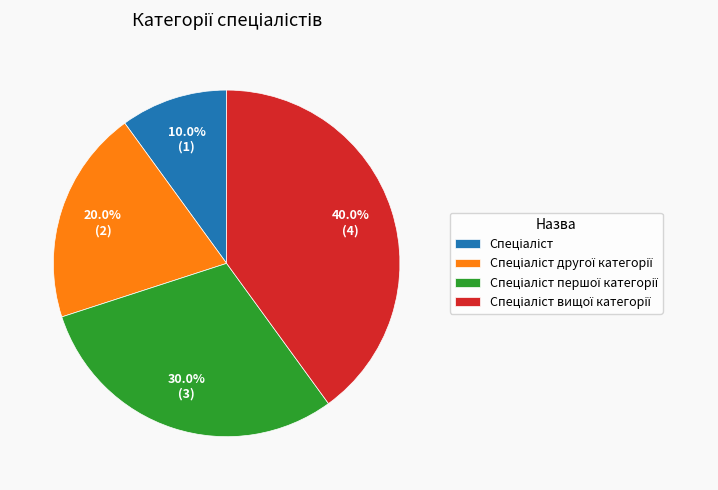

How many segments does this pie chart have?

4